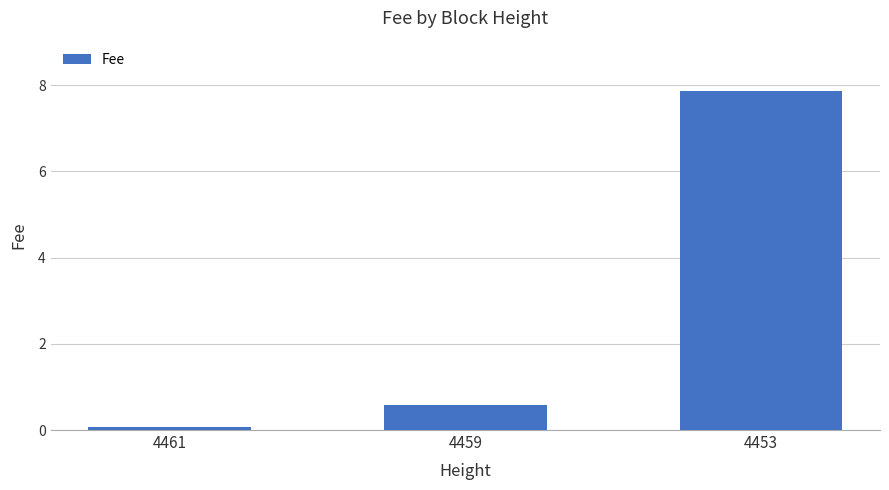

True or false: the data shows 12.0 at 4453.

False